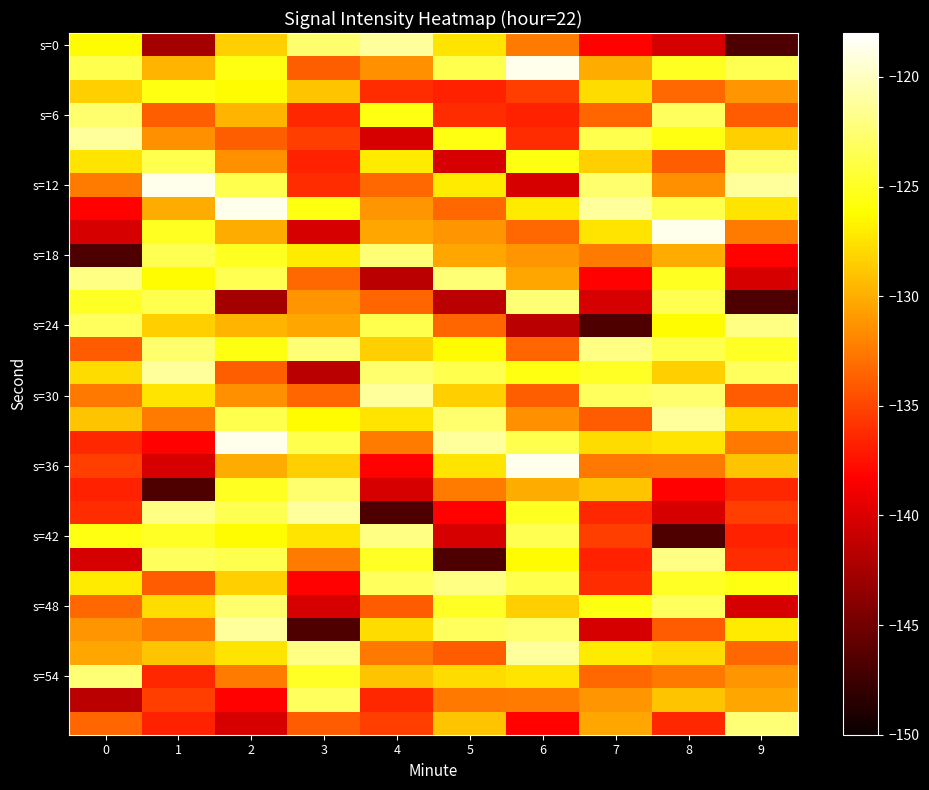

At which category does the chart reach its peak across all series?

6